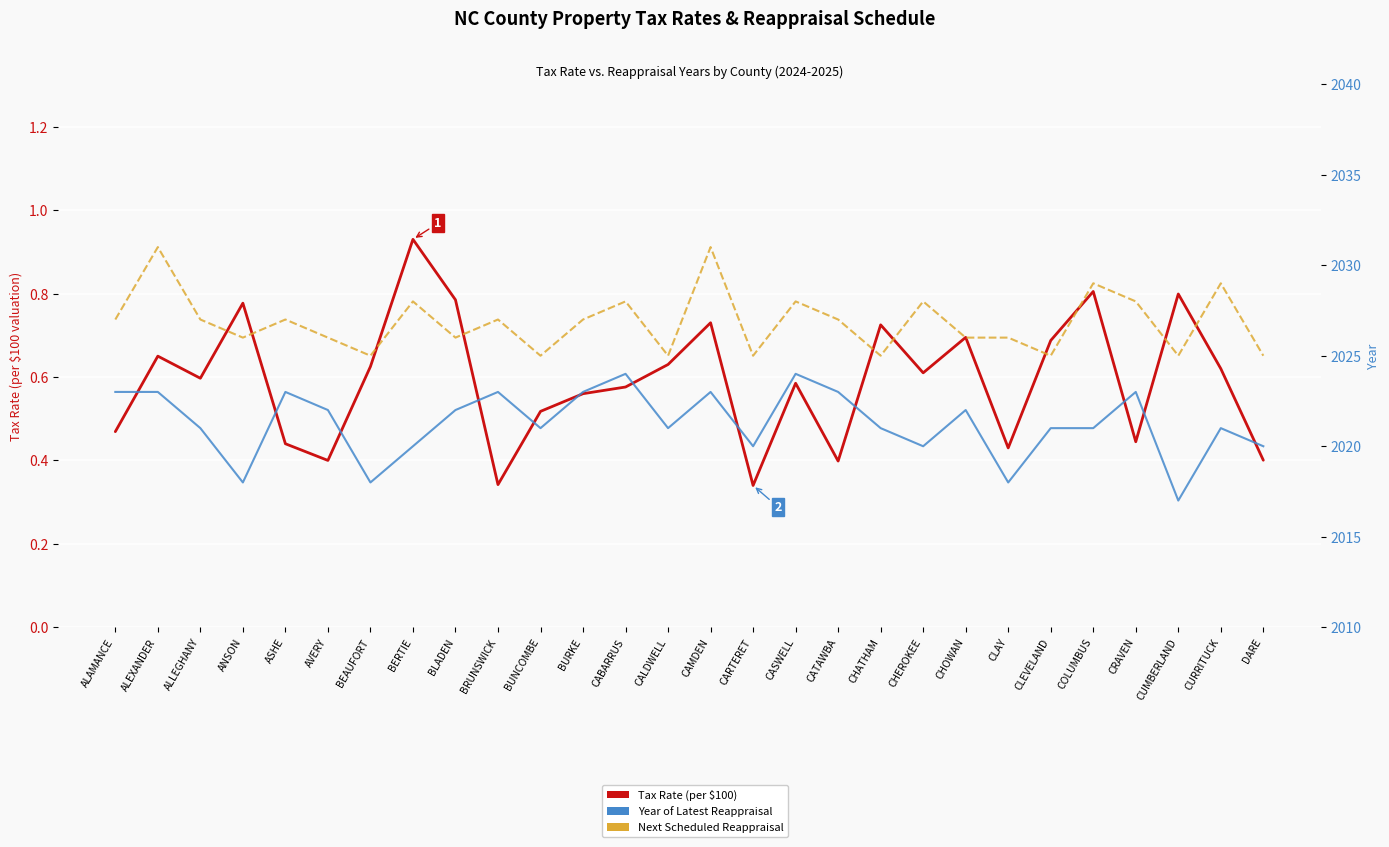

At CASWELL, list the series in order from largest to smallest.

Next Scheduled Reappraisal, Year of Latest Reappraisal, Tax Rate (per $100)